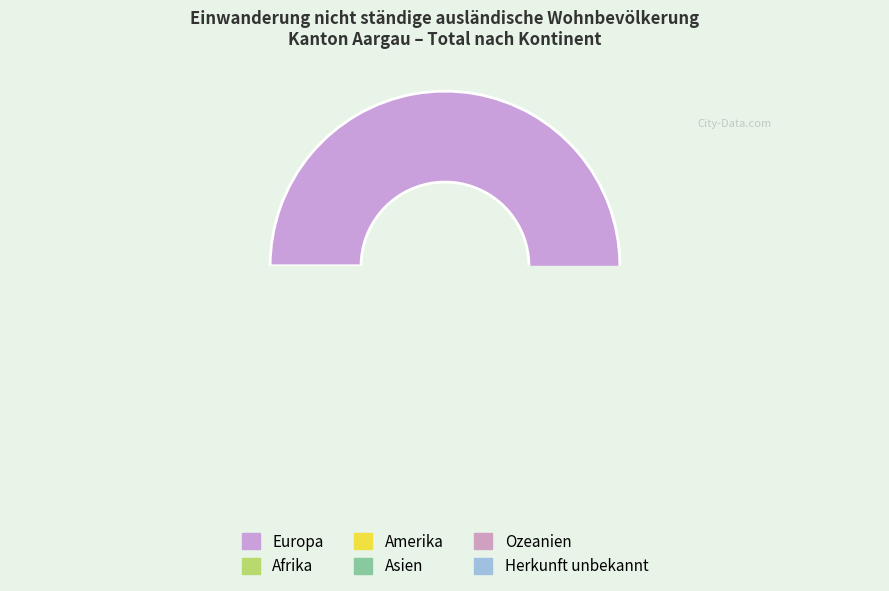

Which has a higher value, Asien or Europa?

Europa